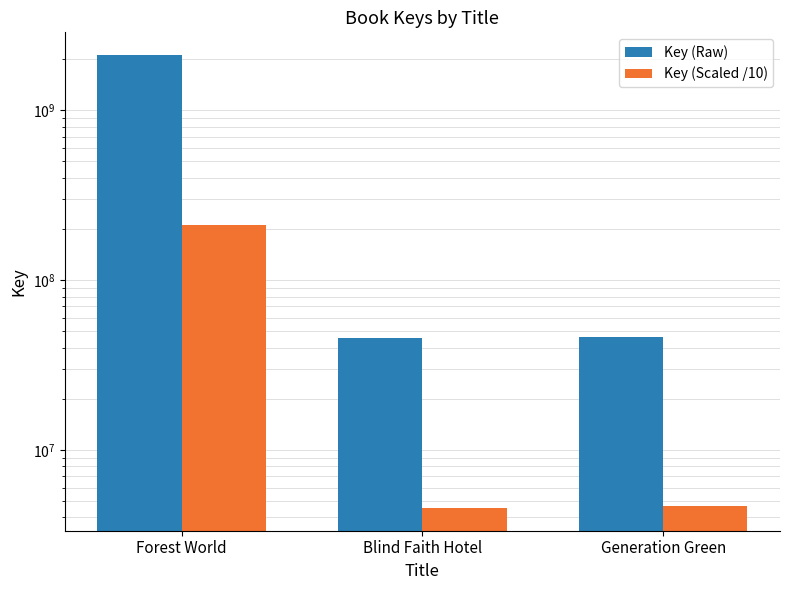

What is the sum of all Key (Scaled /10) values?

220697261